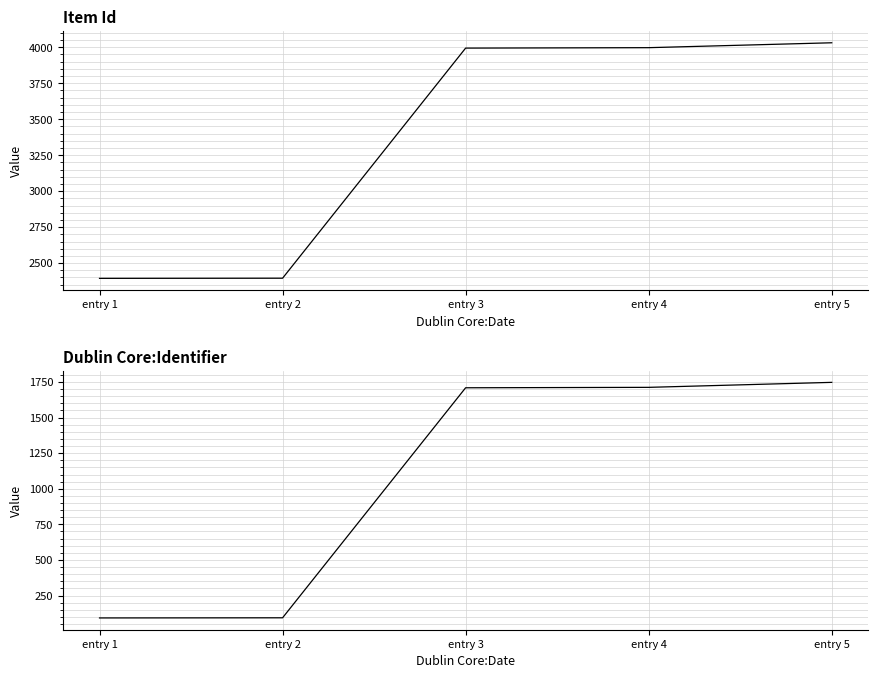

Reading right to left, extract all data points from this chart.

Item Id: 4031	3997	3994	2395	2394
Dublin Core:Identifier: 1747	1712	1709	94	93